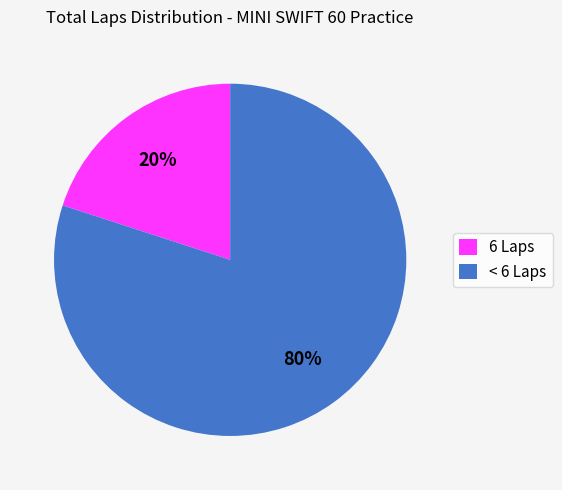

Which category accounts for the majority?

< 6 Laps